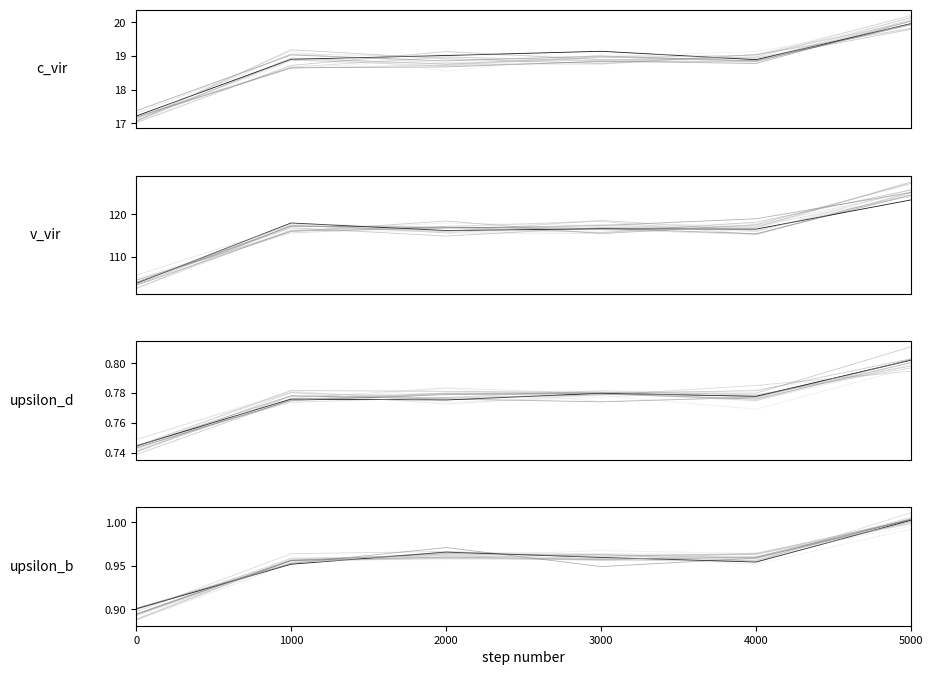

What are all the series names shown in the legend?

c_vir, v_vir, upsilon_d, upsilon_b